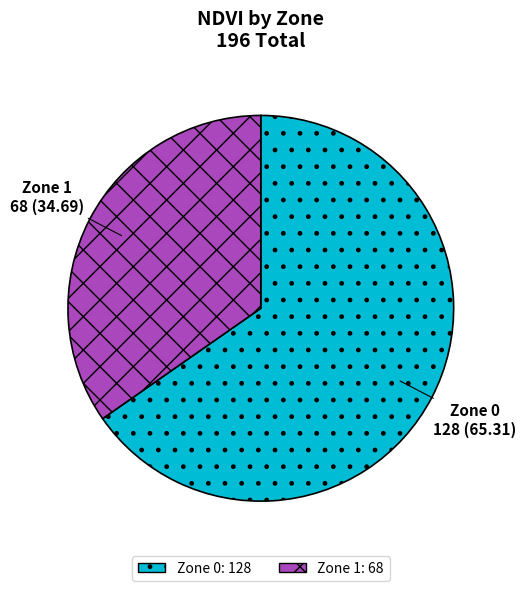

Count the number of slices in the pie.

2